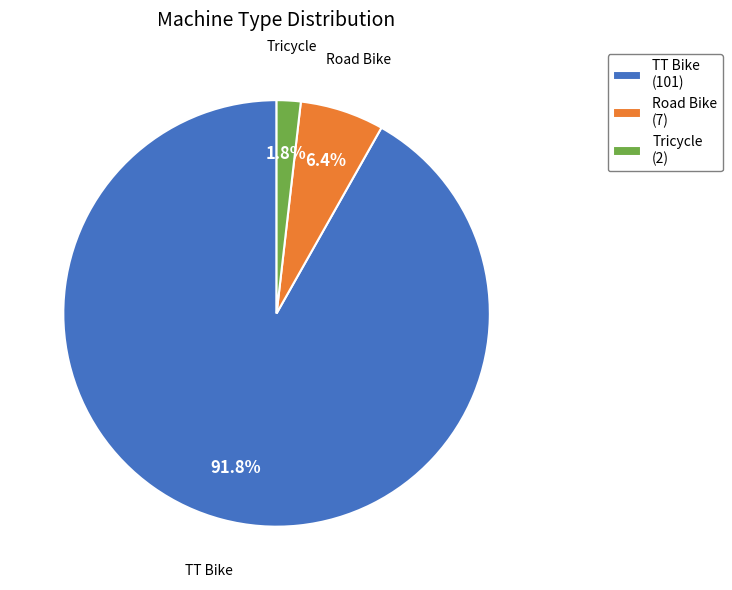

What percentage is the Tricycle slice, to the nearest percent?

2%